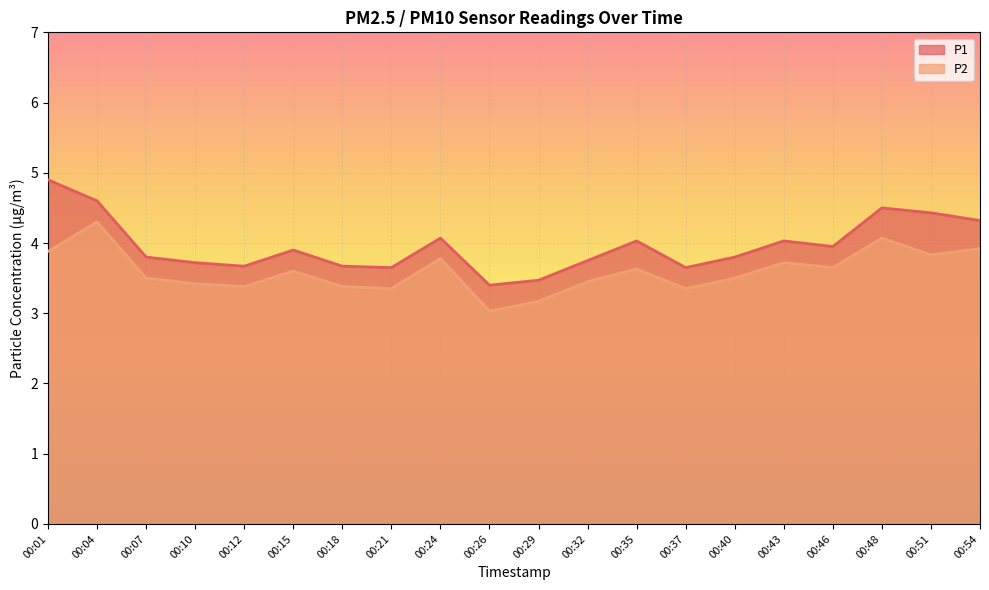

Which series has the largest range (max minus min)?

P1